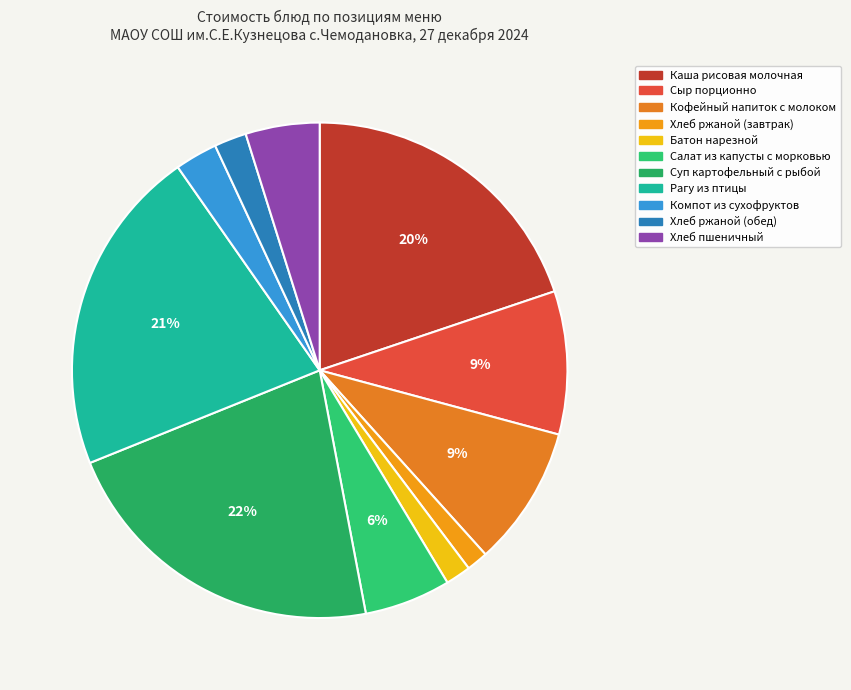

How many segments does this pie chart have?

11